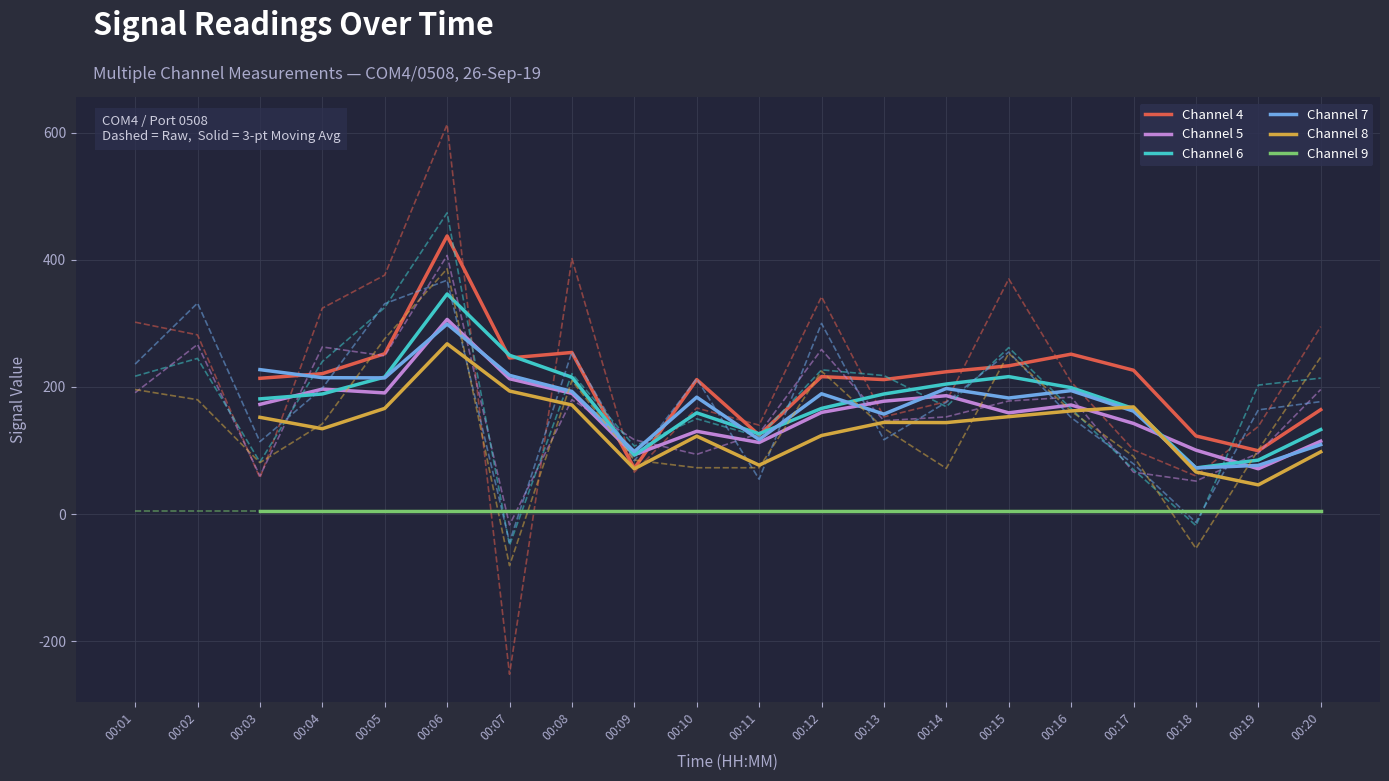

The value of Channel 7 at 00:08 is 58.0. True or false?

False